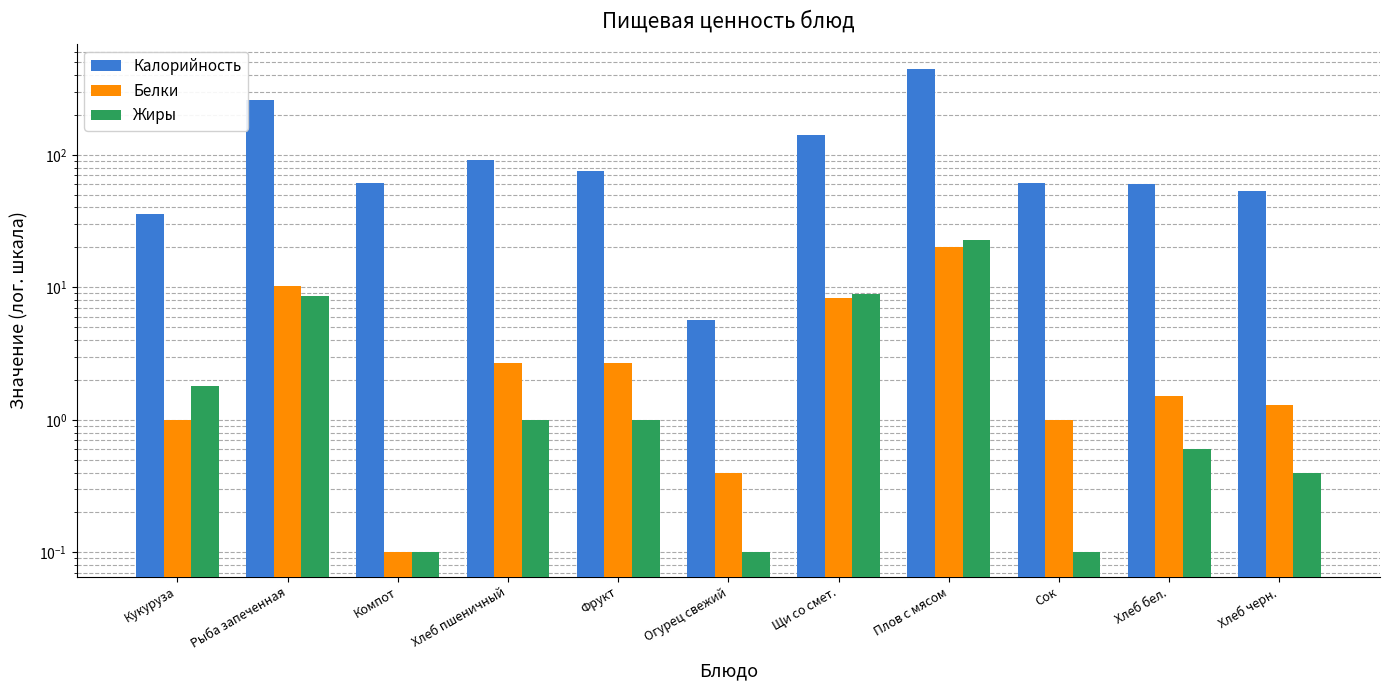

What is the total value across all series at Хлеб черн.?

54.7